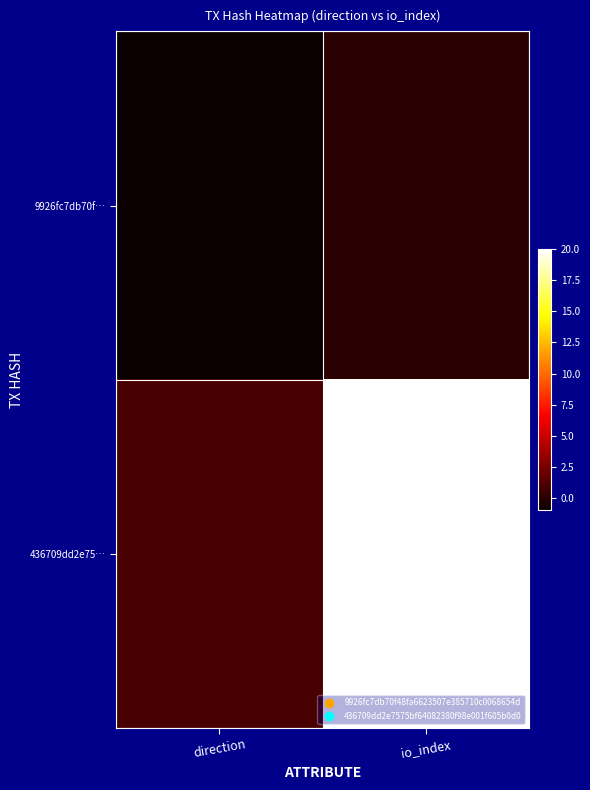

Reading left to right, extract all data points from this chart.

9926fc7db70f…: direction=-1	io_index=0
436709dd2e75…: direction=1	io_index=20